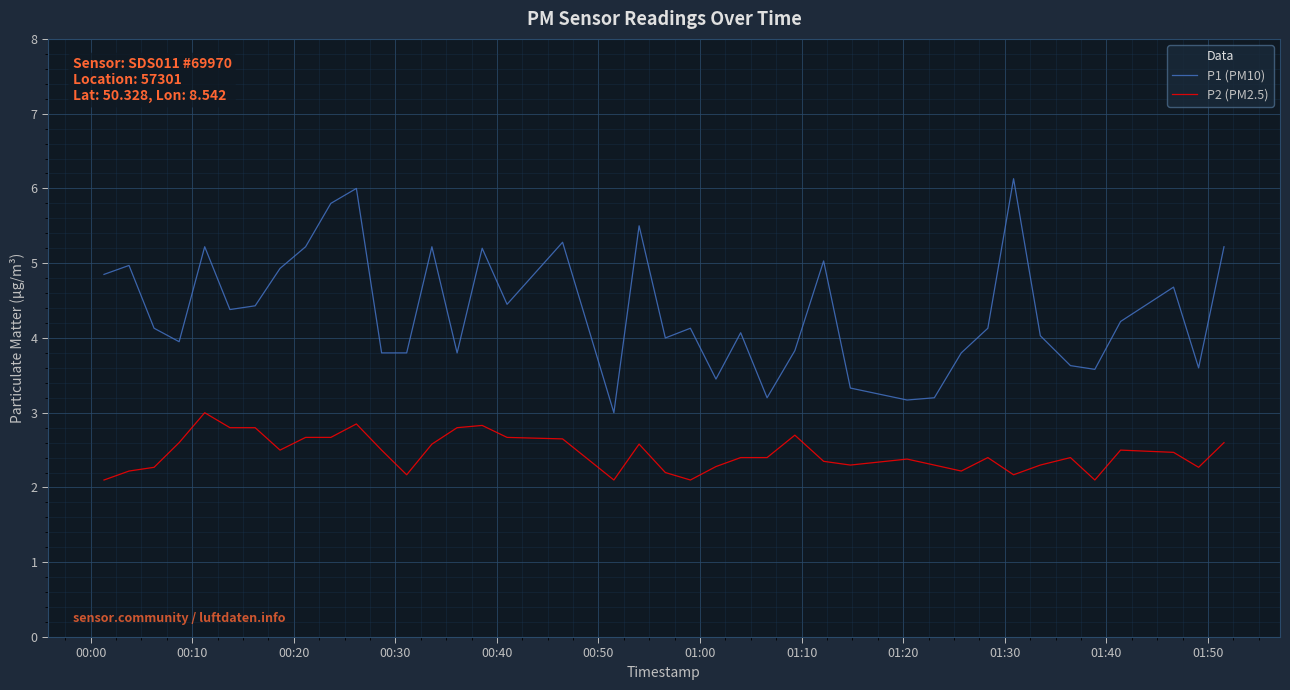

What is the difference between the maximum and minimum values in the P2 (PM2.5) series?

0.9